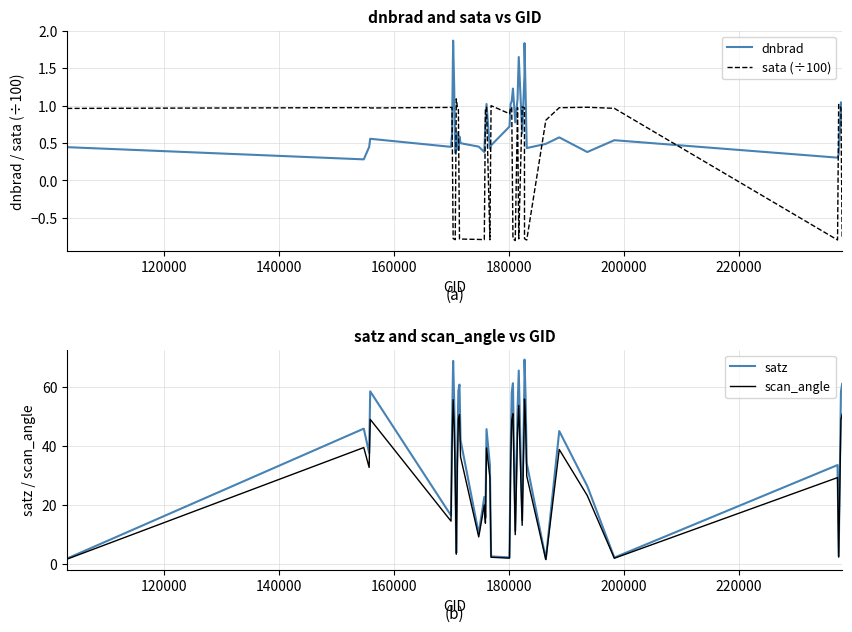

After their last crossing, which series has the higher values: dnbrad or sata (÷100)?

dnbrad